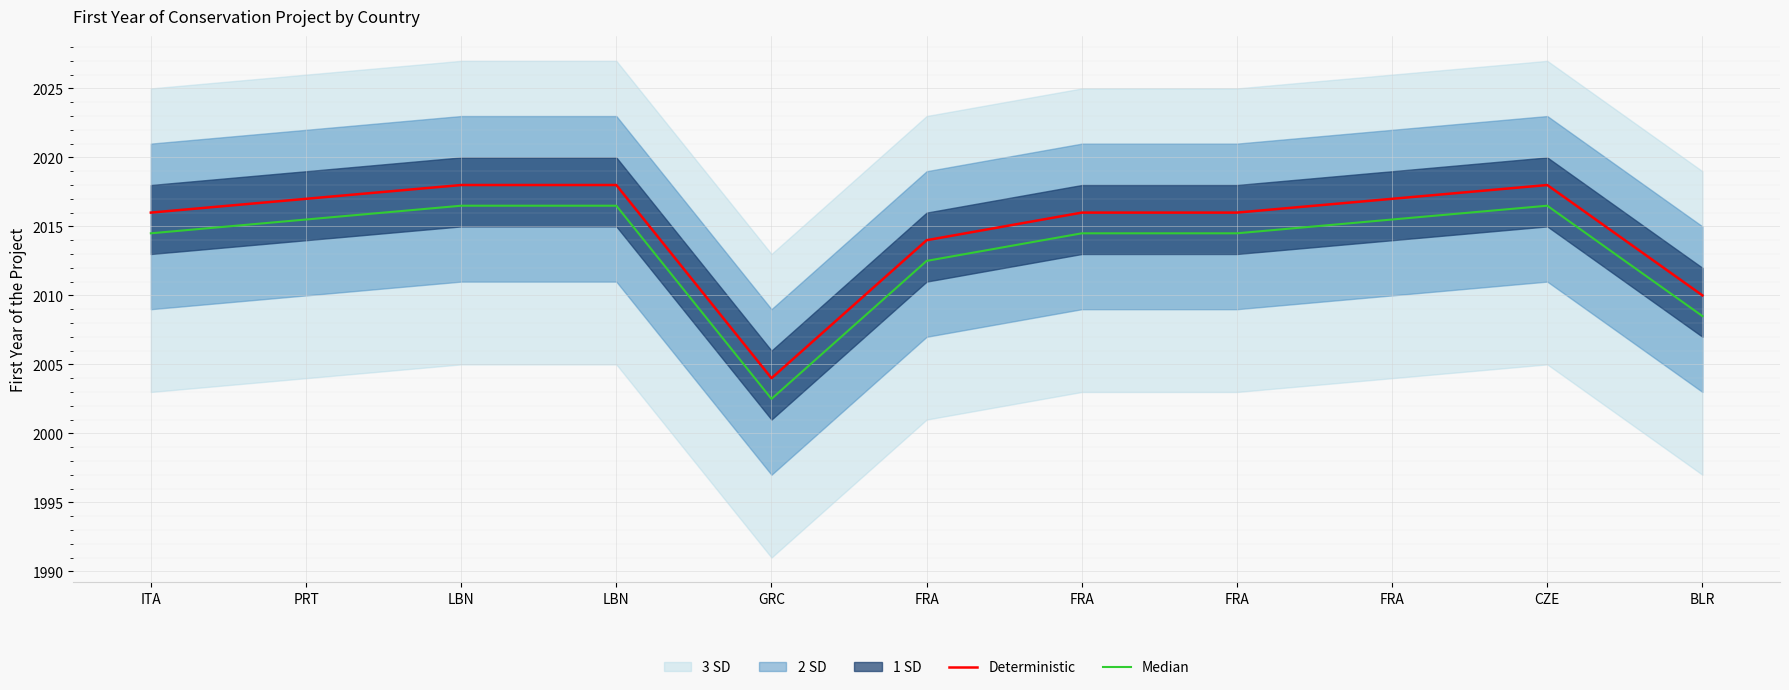

Where is Median nearest to the value 2009?

BLR